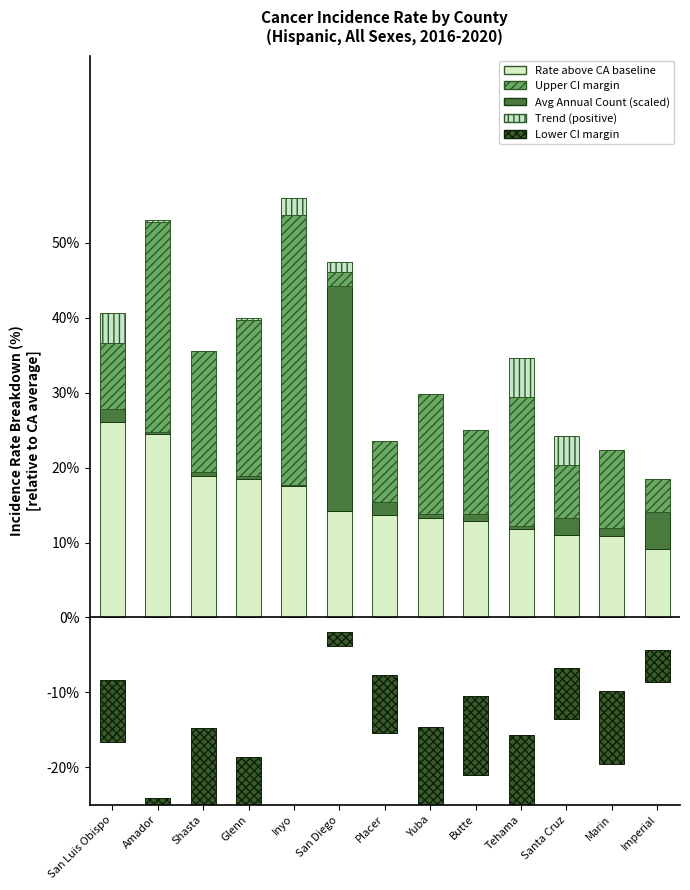

What are all the series names shown in the legend?

Rate above CA baseline, Avg Annual Count (scaled), Upper CI margin, Trend (positive), Lower CI margin